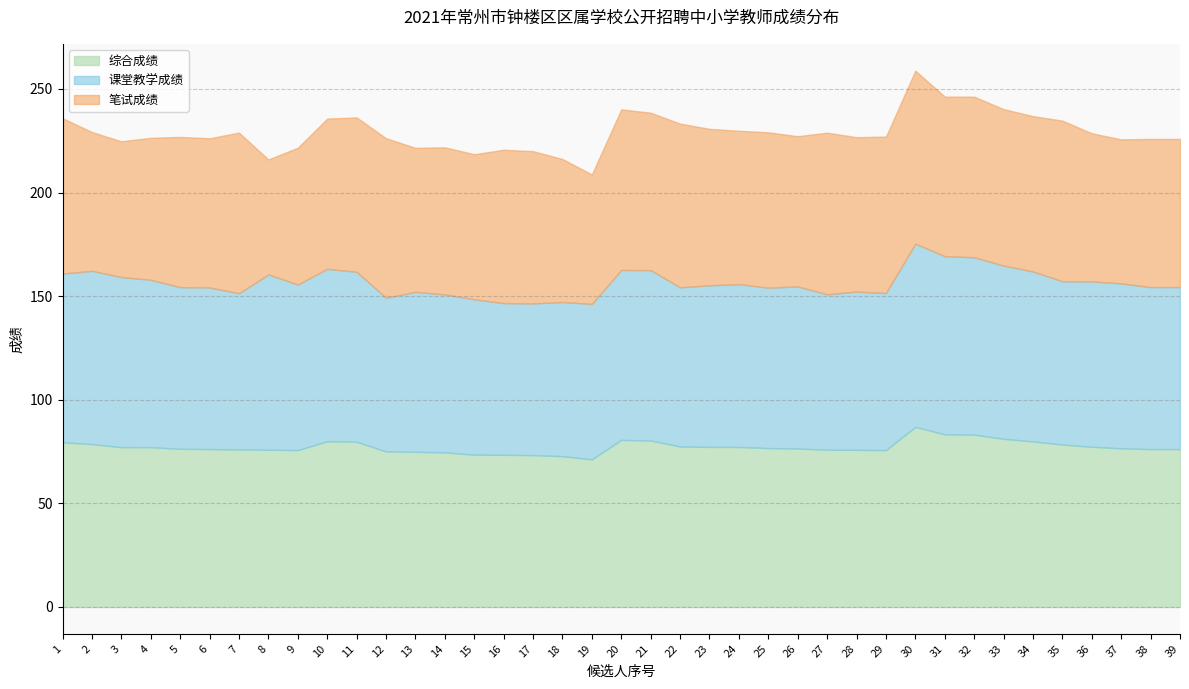

The 笔试成绩 series shows 111.5 at 6. True or false?

False